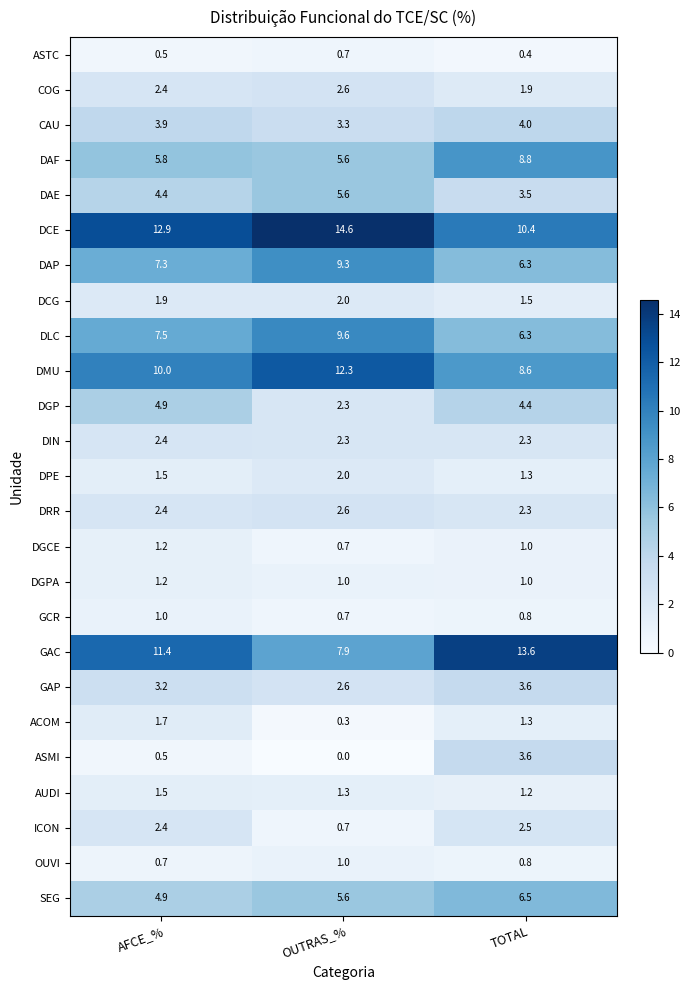

What is the total value across all series at OUTRAS_%?

96.6